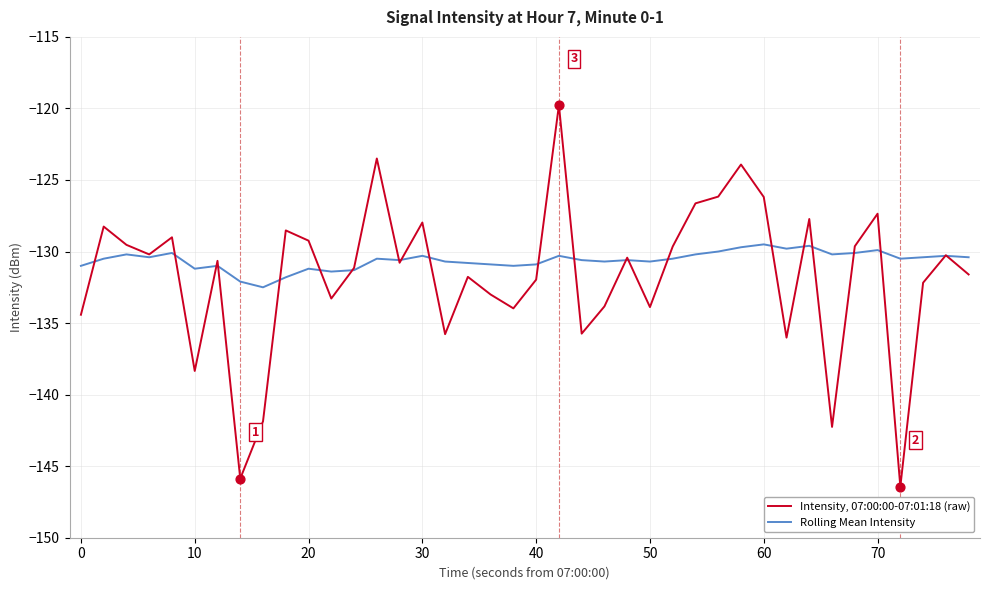

Which series has the largest range (max minus min)?

Intensity, 07:00:00-07:01:18 (raw)